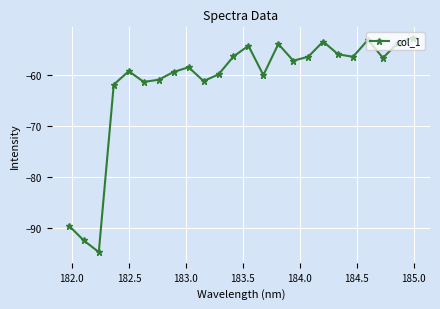

What is the value of the 2nd point from the left?

-92.4